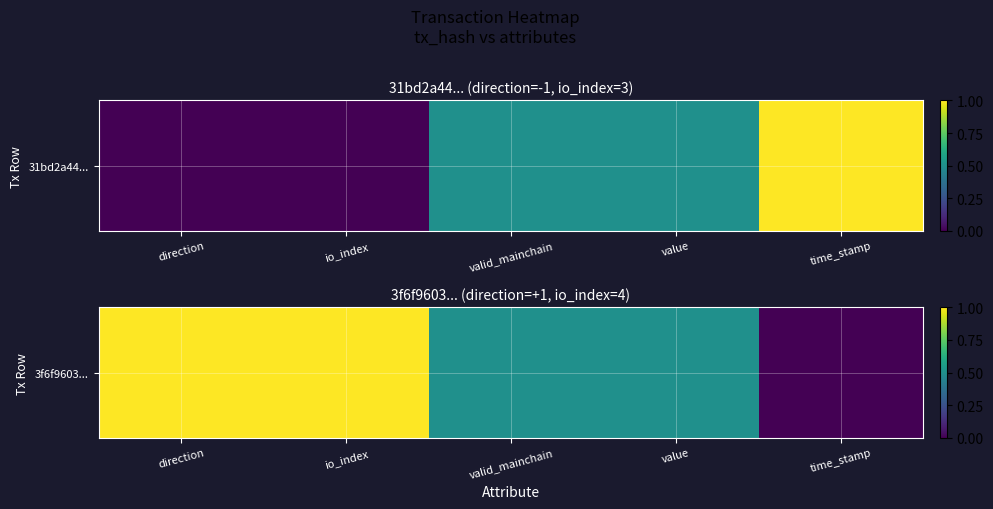

Rank the categories by value from highest to lowest.

direction, io_index, valid_mainchain, value, time_stamp